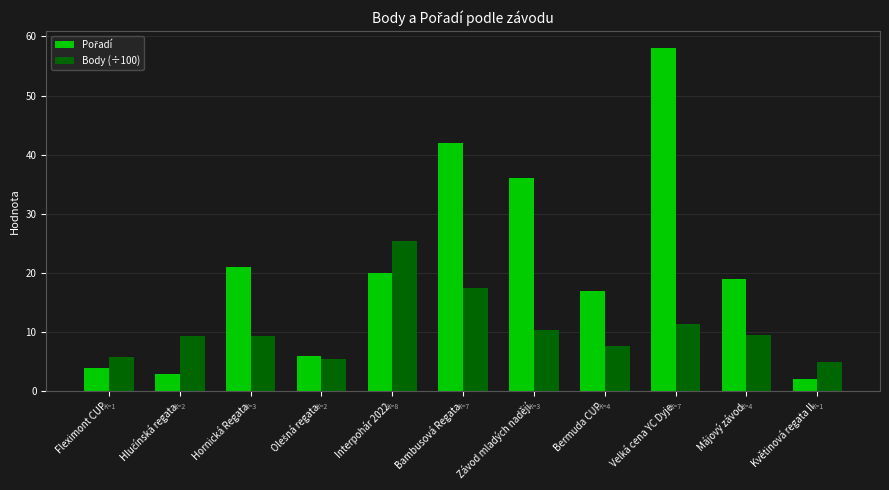

Between Bambusová Regata and Závod mladých nadějí, which series saw the biggest shift?

Body (÷100)